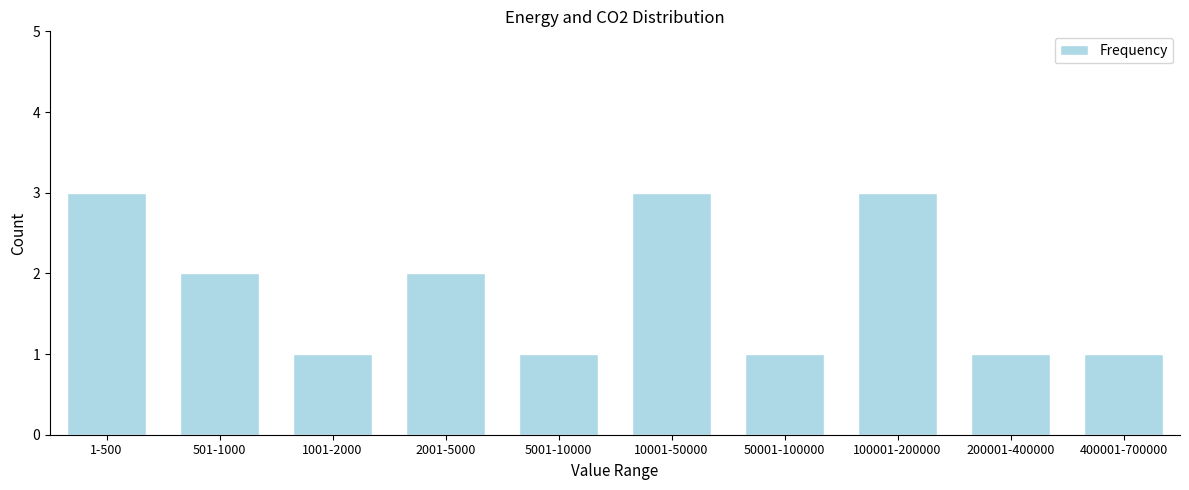

Reading left to right, extract all data points from this chart.

3	2	1	2	1	3	1	3	1	1